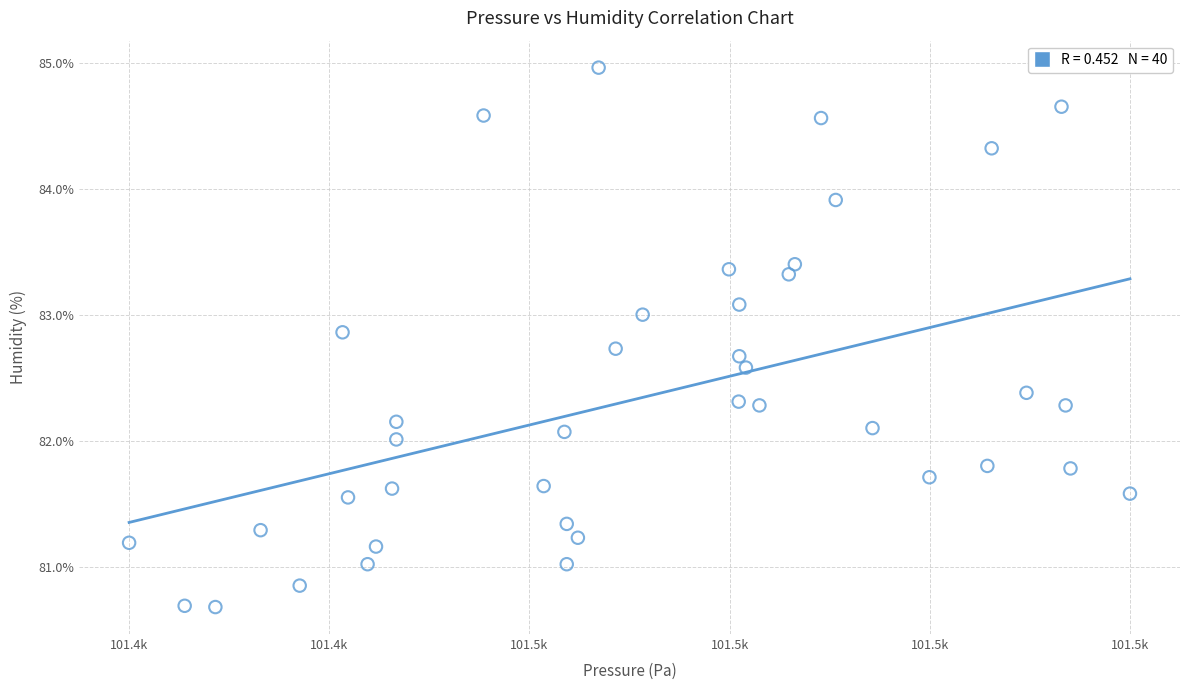

What is the range of Y values (max minus min)?

4.3